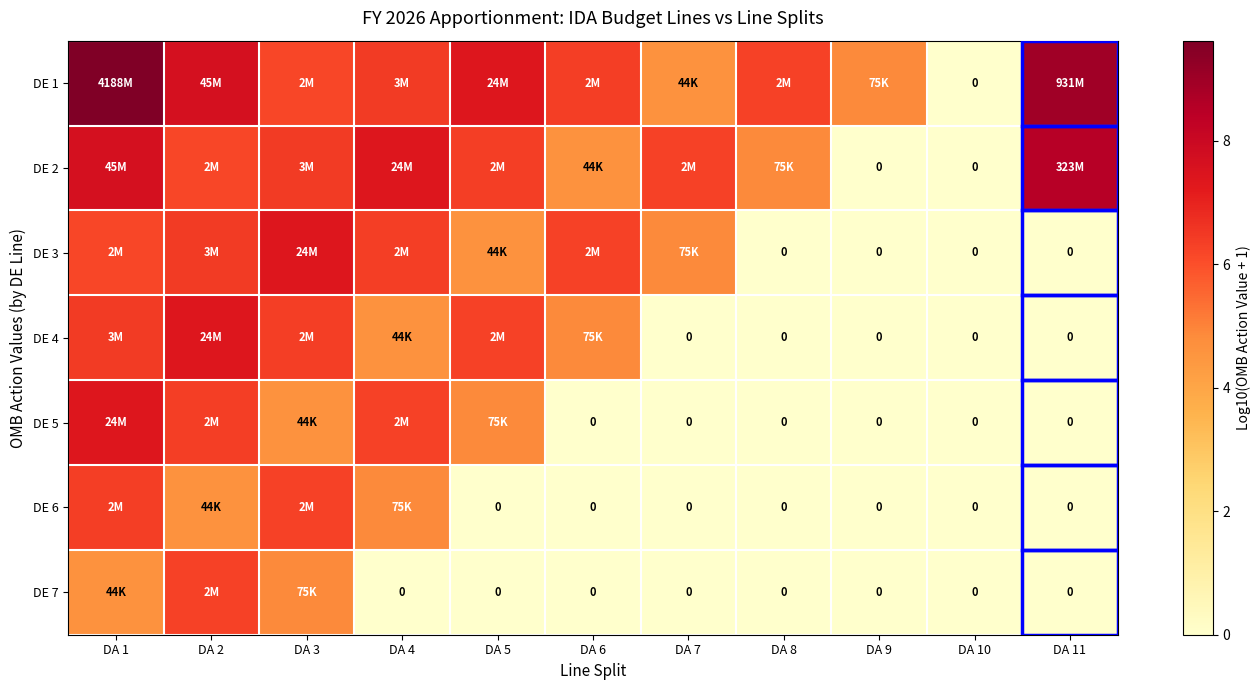

True or false: DE 5 has a value of 0.0 at DA 8.

True